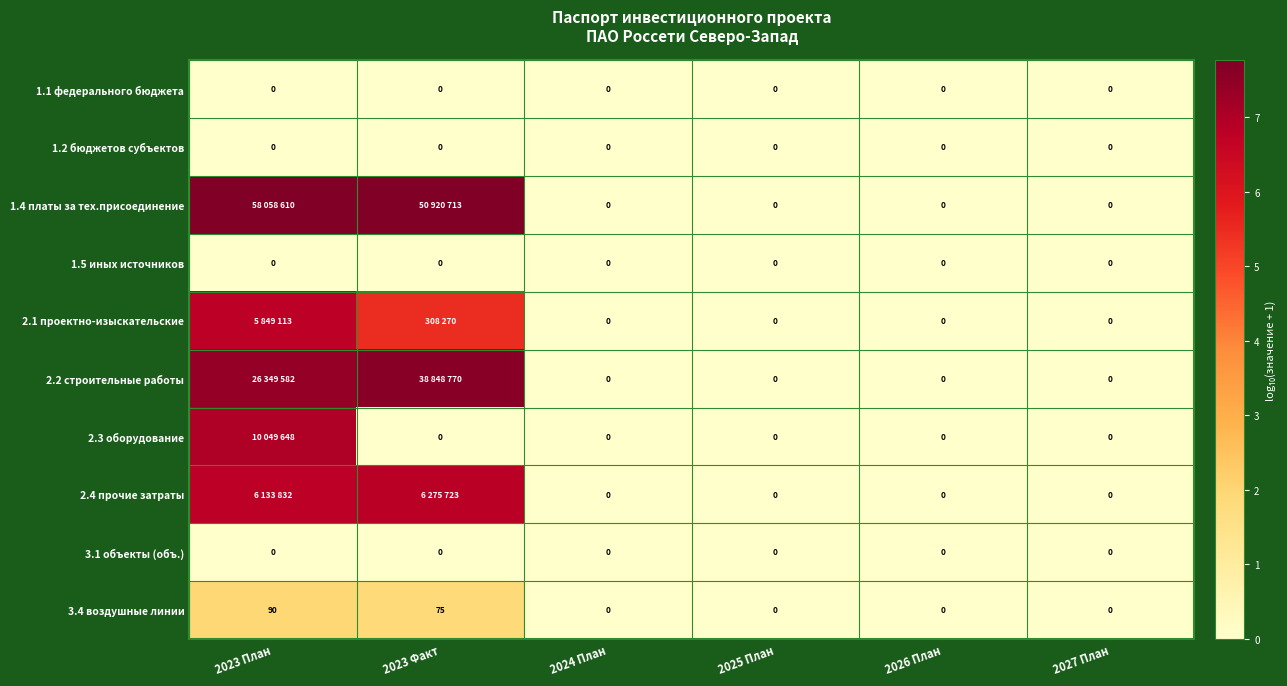

How many series are shown in this chart?

10